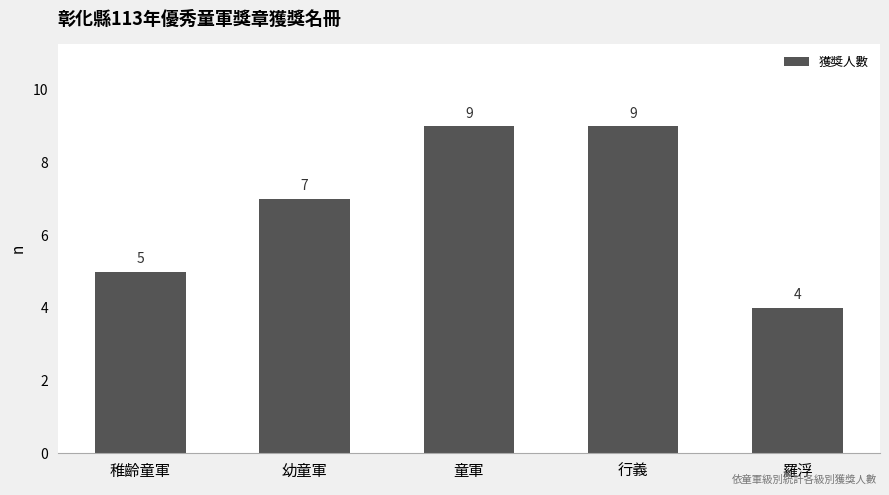

What is the value of the 1st bar from the left?

5